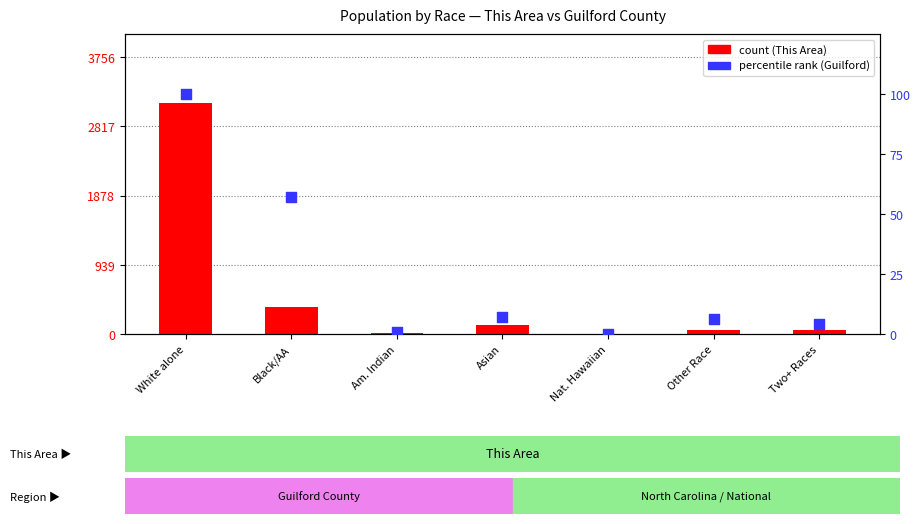

Which series reaches the minimum Y coordinate?

count